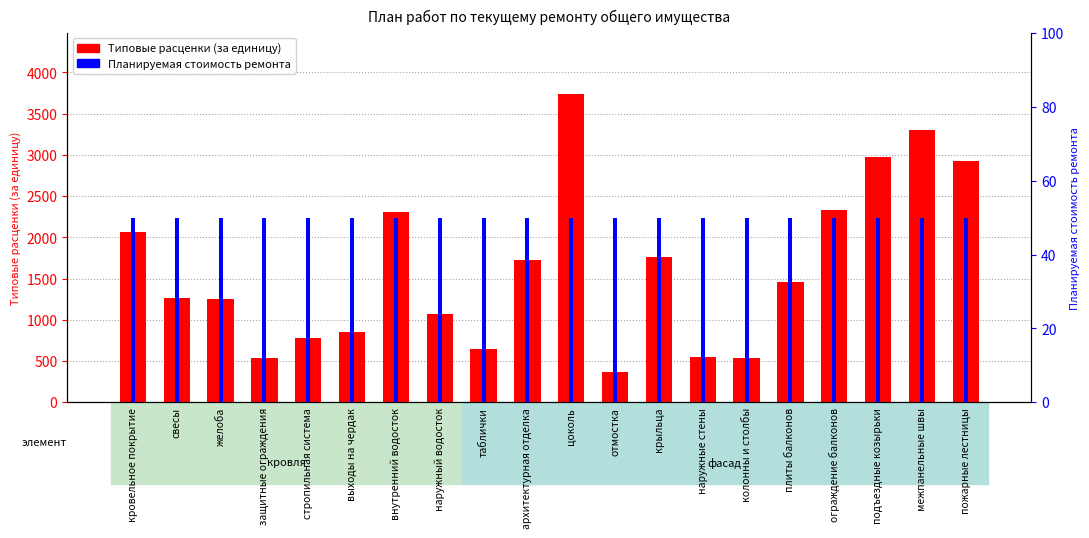

At межпанельные швы, list the series in order from smallest to largest.

Планируемая стоимость ремонта, Типовые расценки (за единицу)